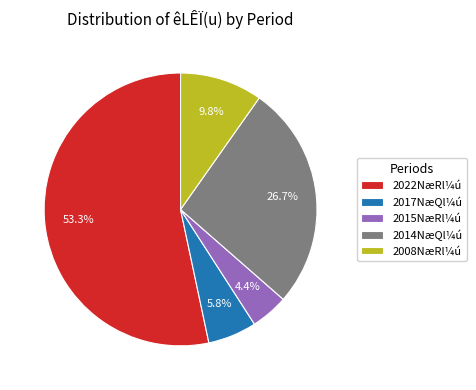

Is 2022NæRl¼ú the majority of the pie?

Yes